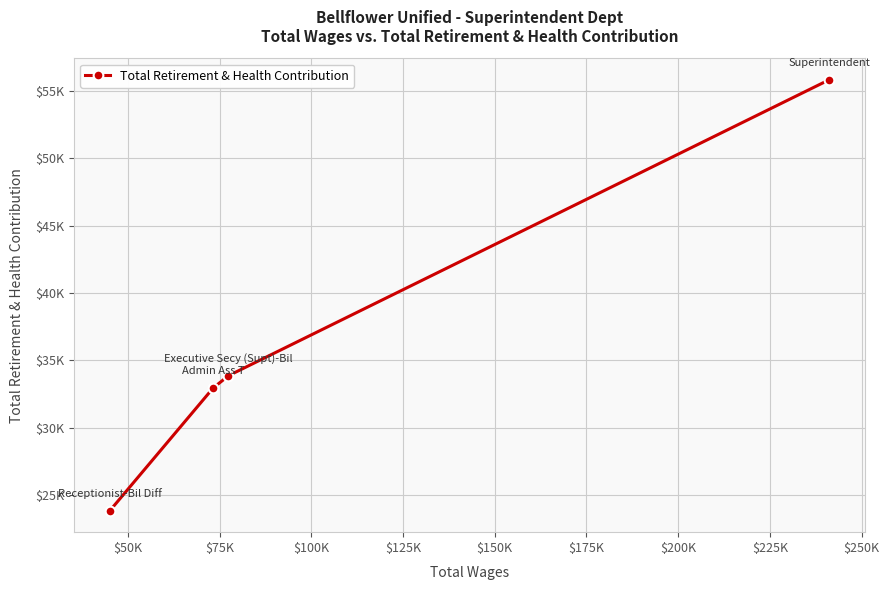

Does the chart have visible grid lines?

Yes